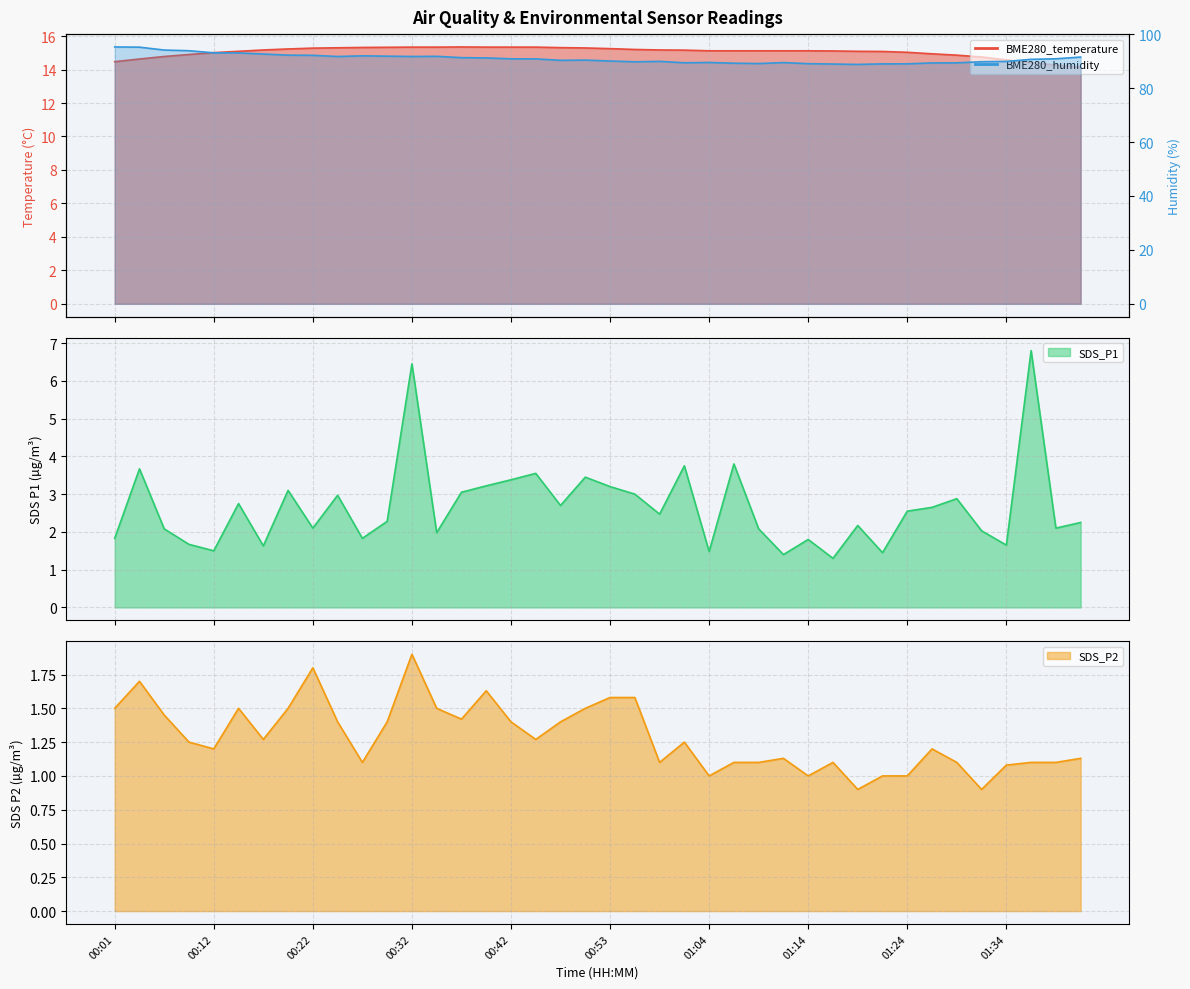

True or false: BME280_humidity and BME280_temperature intersect in this chart.

False